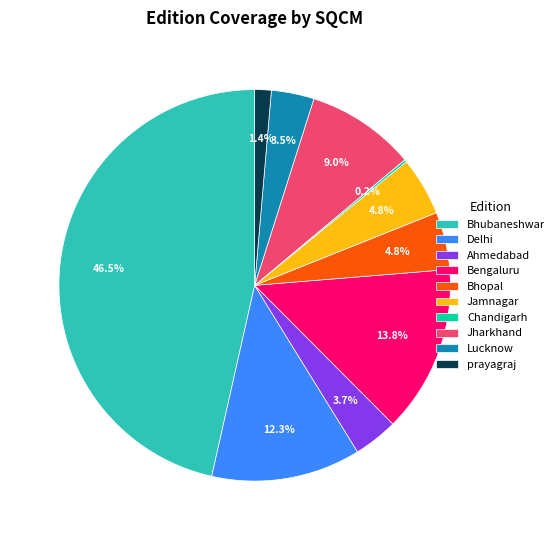

To the nearest percent, what is the average slice percentage?

10%